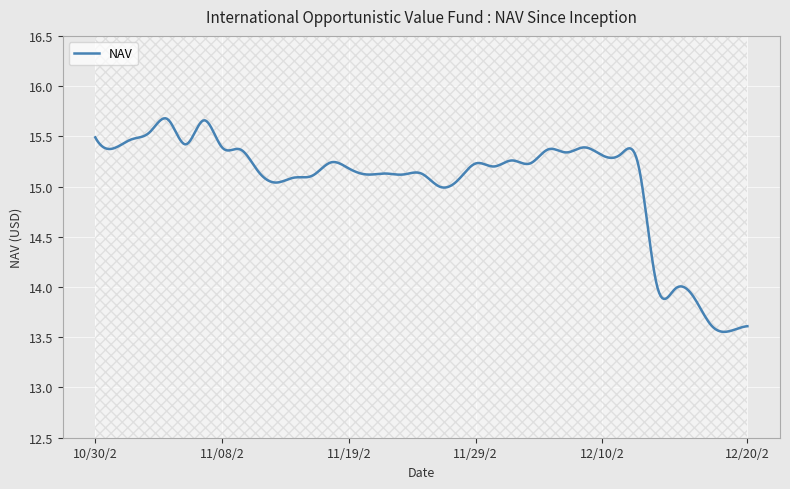

Rank the categories by value from lowest to highest.

12/19/2024, 12/20/2024, 12/18/2024, 12/17/2024, 12/16/2024, 12/13/2024, 11/26/2024, 11/13/2024, 11/27/2024, 11/14/2024, 11/15/2024, 11/22/2024, 11/20/2024, 11/25/2024, 11/21/2024, 11/12/2024, 11/19/2024, 12/12/2024, 12/02/2024, 12/04/2024, 11/29/2024, 11/18/2024, 12/03/2024, 12/10/2024, 12/11/2024, 12/06/2024, 12/05/2024, 11/11/2024, 10/31/2024, 12/09/2024, 11/08/2024, 11/06/2024, 11/01/2024, 10/30/2024, 11/04/2024, 11/07/2024, 11/05/2024